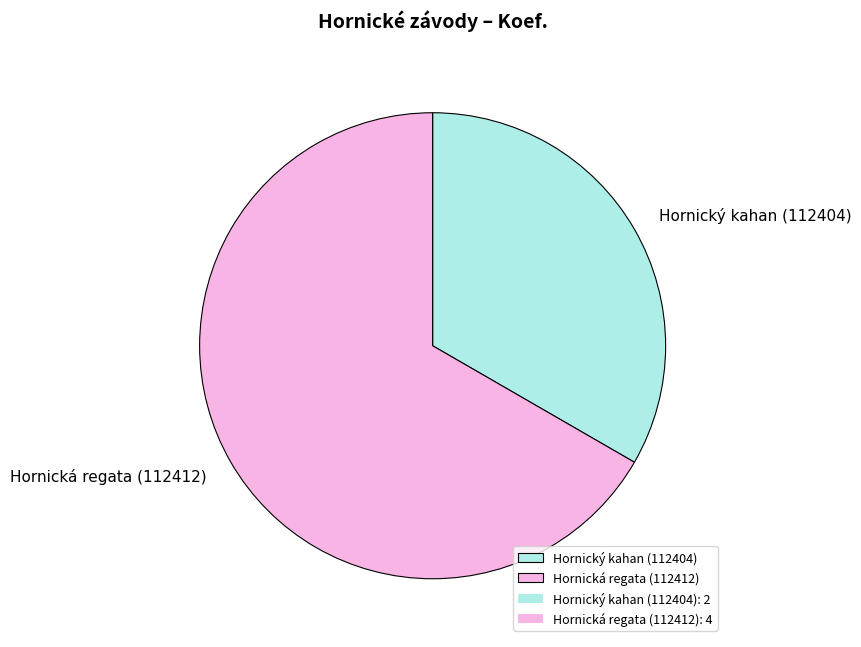

True or false: Hornická regata (112412) accounts for 79% of the total.

False